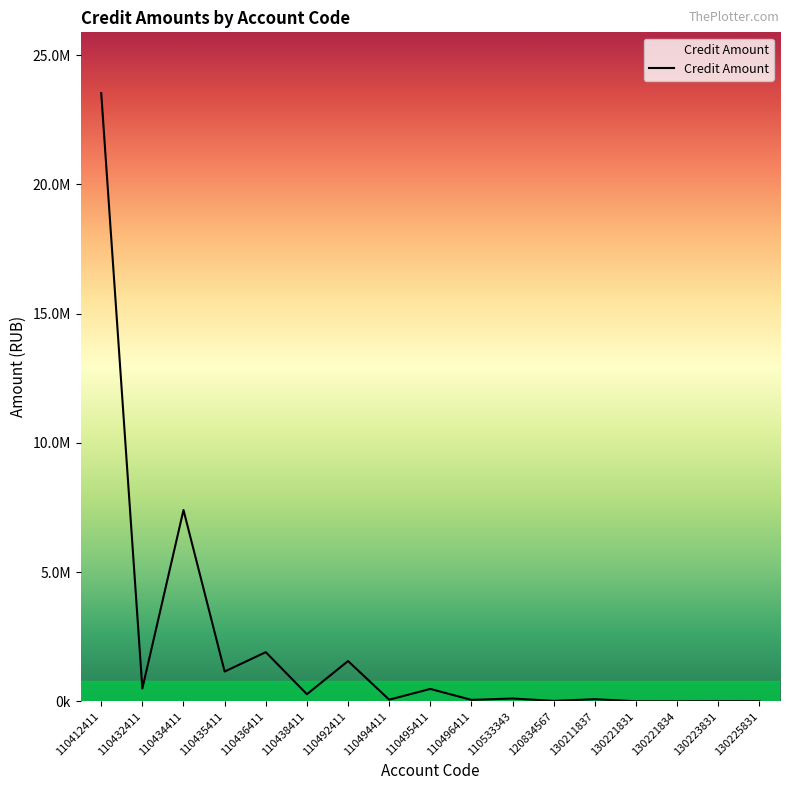

Rank the categories by value from highest to lowest.

110412411, 110434411, 110436411, 110492411, 110435411, 110432411, 110495411, 110438411, 110533343, 130211837, 110494411, 110496411, 120834567, 130223831, 130225831, 130221831, 130221834